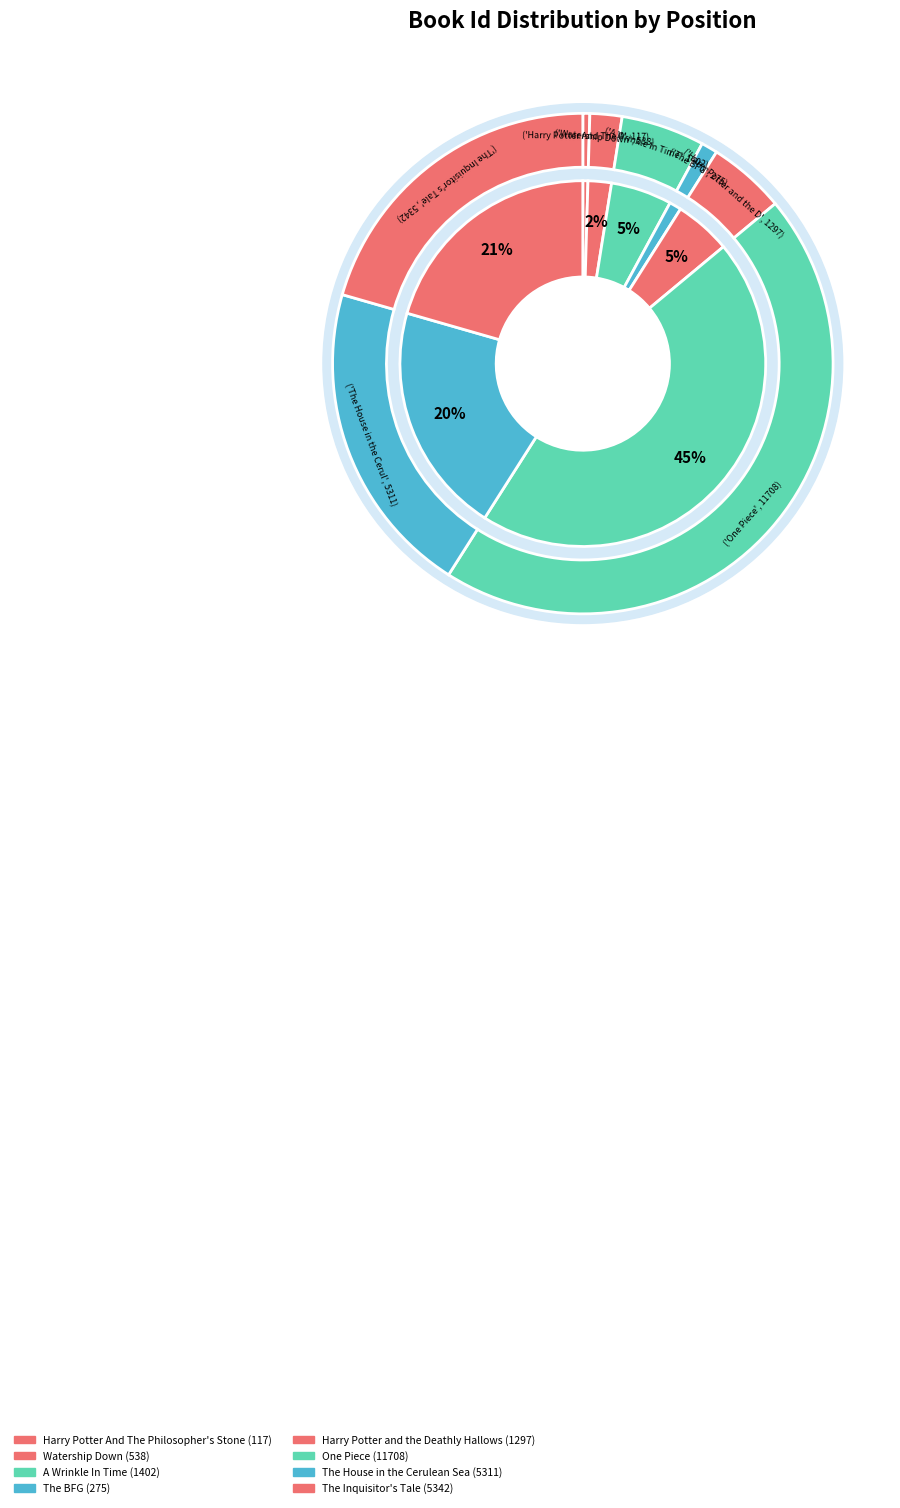

Is it true that The House in the Cerulean Sea is 12% of the pie?

False